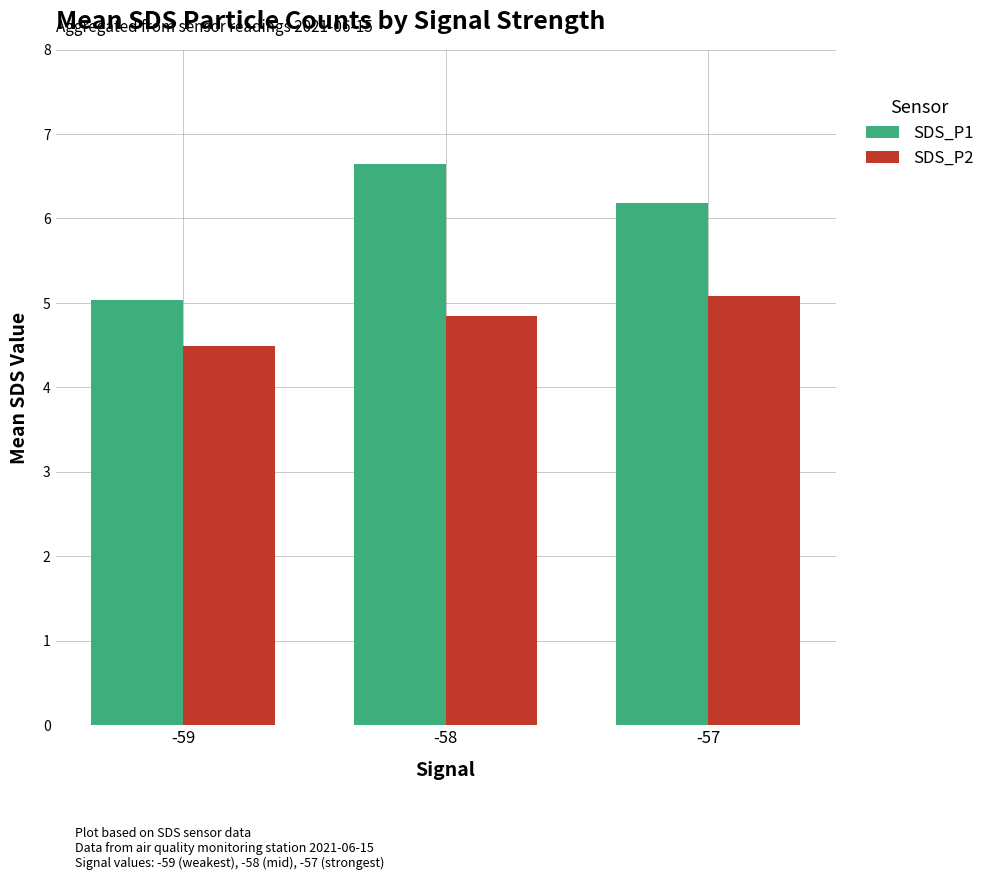

What are all the series names shown in the legend?

SDS_P1, SDS_P2